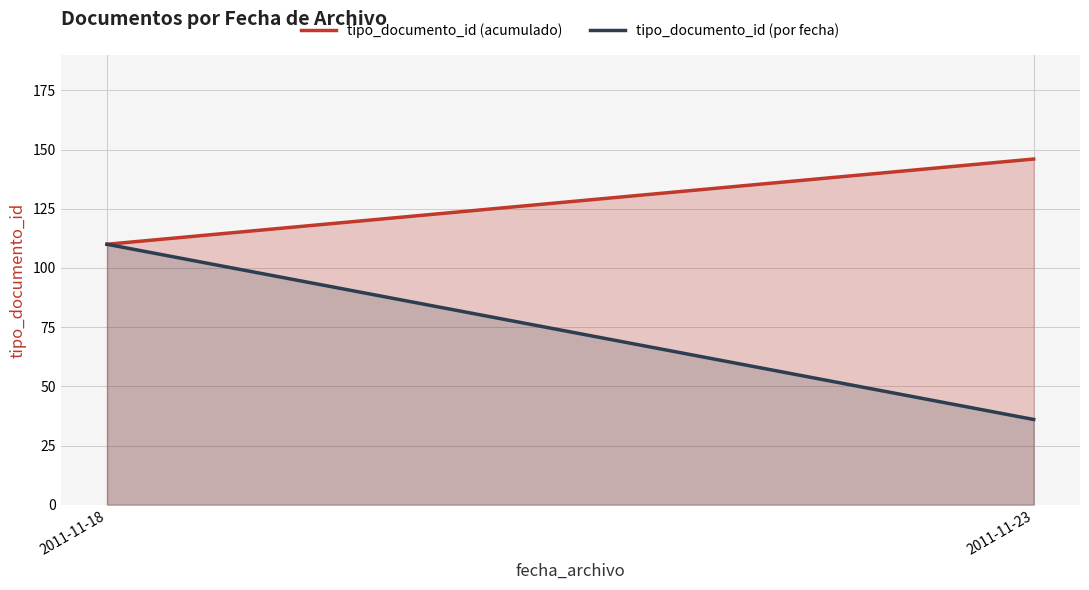

Reading left to right, extract all data points from this chart.

tipo_documento_id (acumulado): 2011-11-18=110	2011-11-23=146
tipo_documento_id (por fecha): 2011-11-18=110	2011-11-23=36